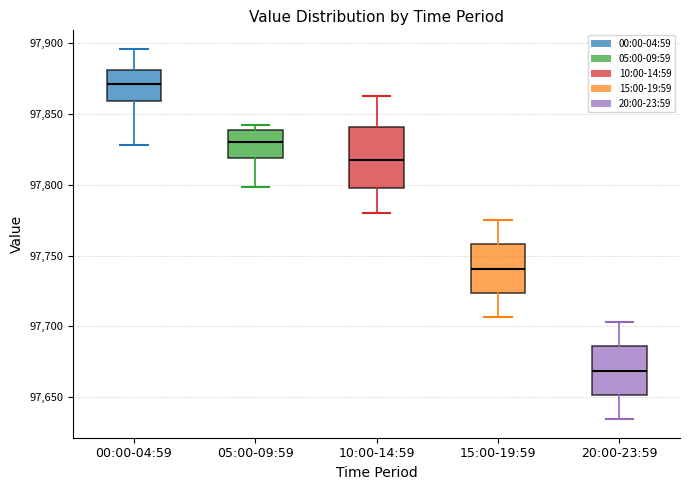

Reading left to right, read every box against the y-axis: the position of its median line, the range the box covers, and the ends of its whiskers. The values are not printed on the chart, so give them approximately, as read against the axis.

00:00-04:59: median 97870, box 97860 to 97880, whiskers 97830 to 97895
05:00-09:59: median 97830, box 97820 to 97840, whiskers 97800 to 97845
10:00-14:59: median 97815, box 97800 to 97840, whiskers 97780 to 97860
15:00-19:59: median 97740, box 97725 to 97760, whiskers 97705 to 97775
20:00-23:59: median 97670, box 97650 to 97685, whiskers 97635 to 97705